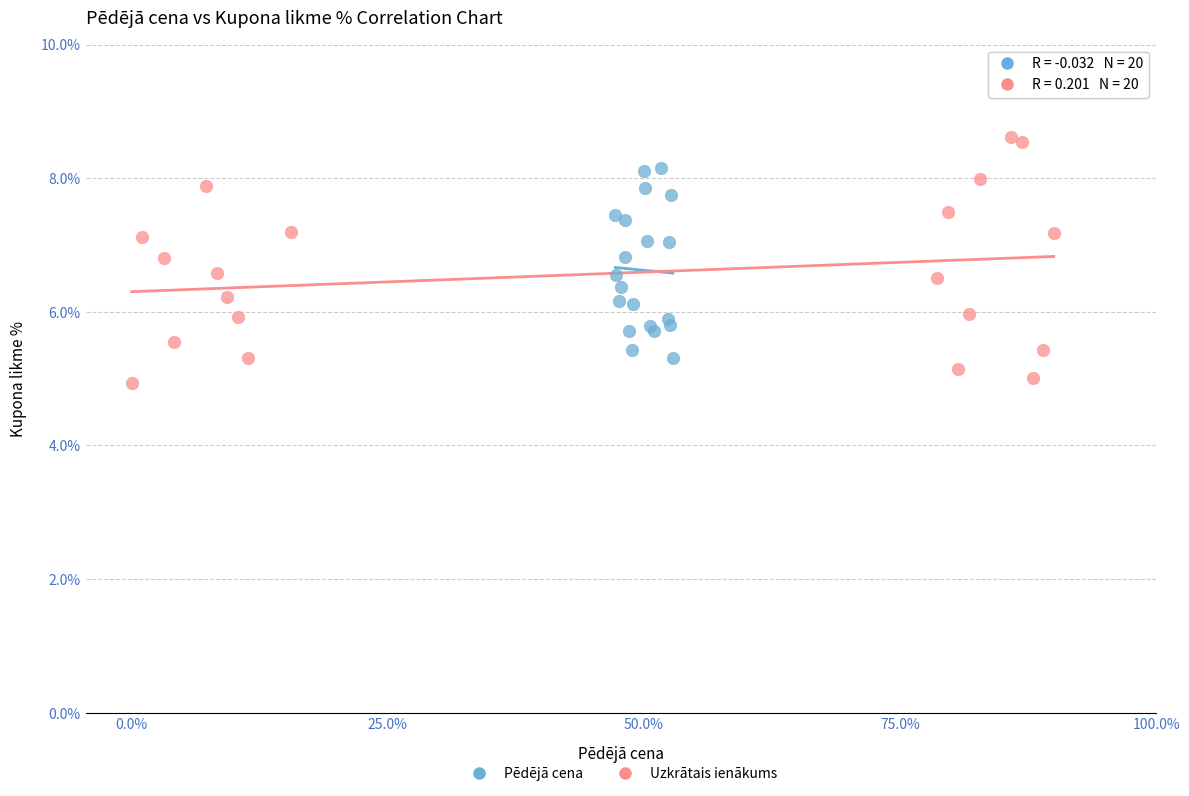

Which series contains the highest Y value?

Uzkrātais ienākums